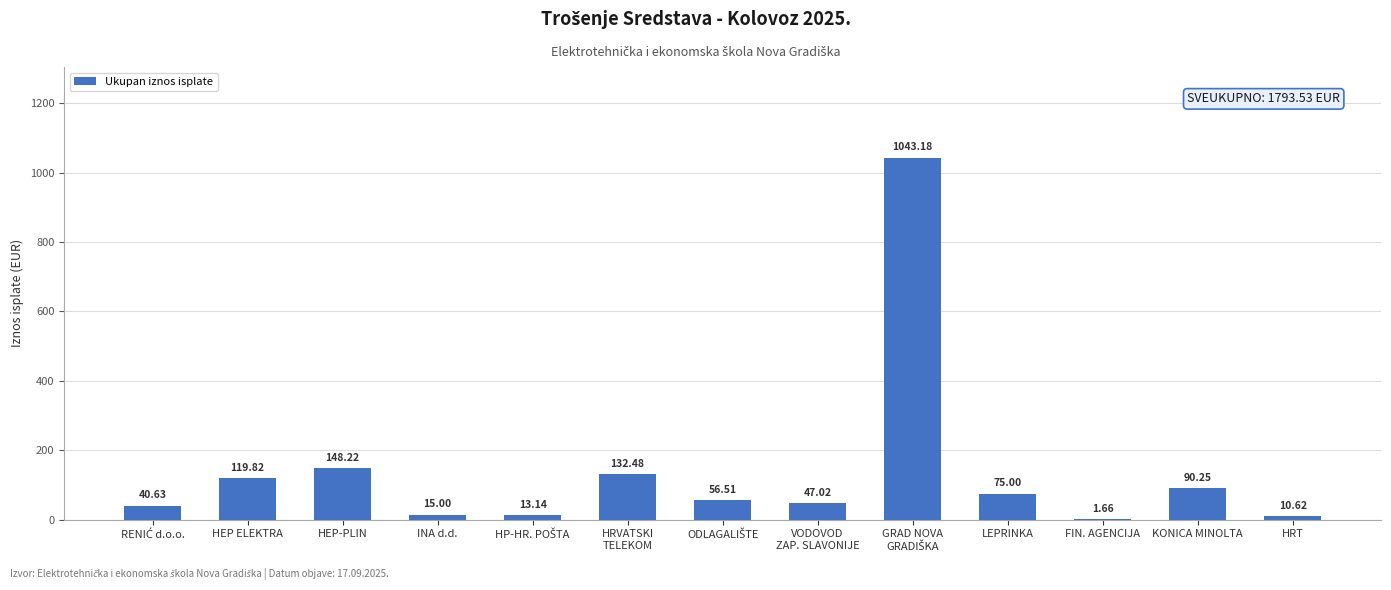

How many categories are shown in the chart?

13